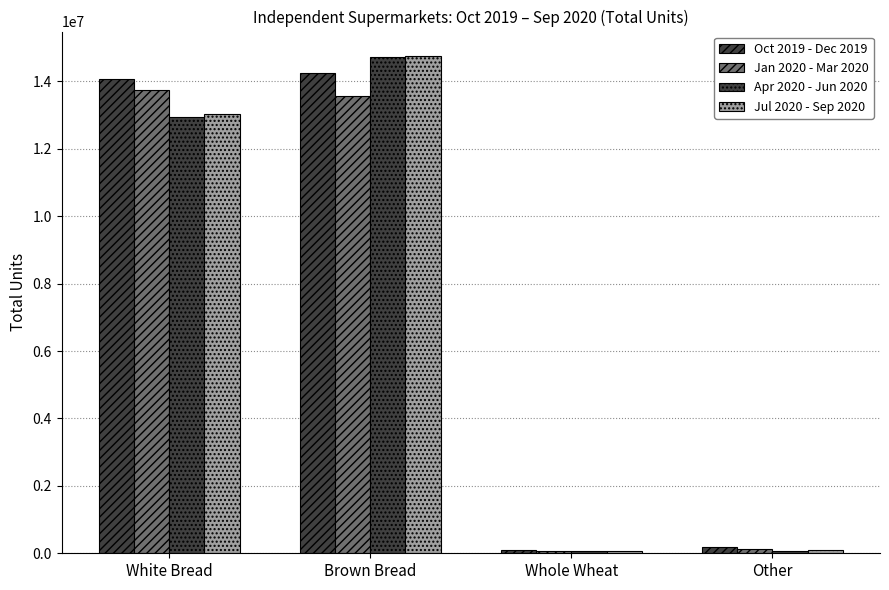

What is the sum of the Apr 2020 - Jun 2020 values at White Bread and Other?

13030762